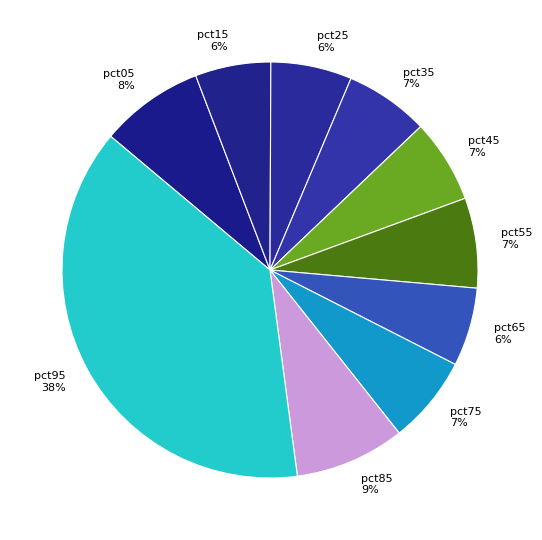

True or false: pct95 accounts for 30% of the total.

False